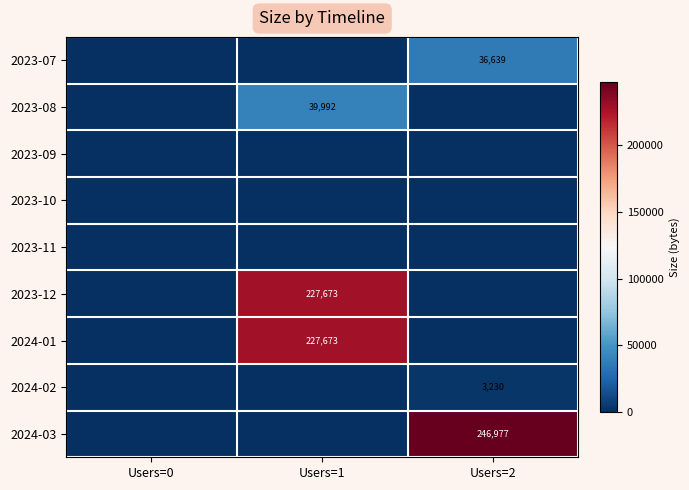

At how many categories does at least one series exceed 17036?

2